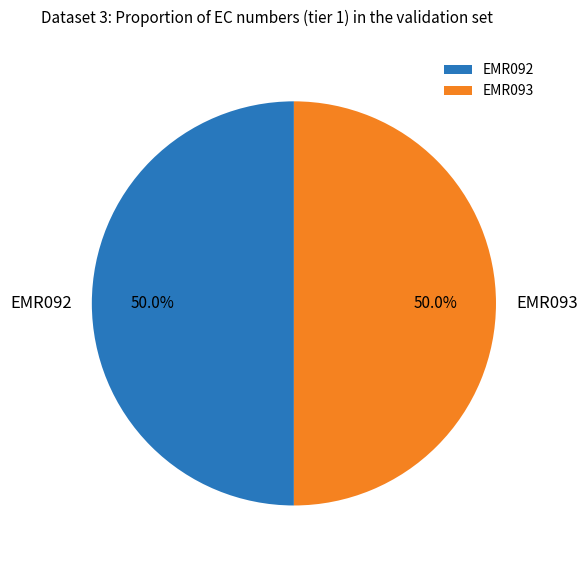

Approximately how many times larger is the value at EMR092 compared to EMR093?

1.0